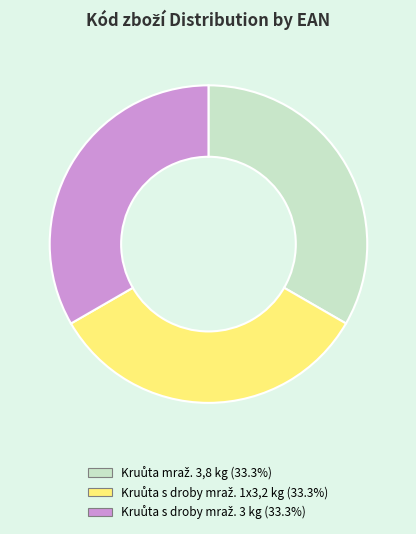

Is there a majority slice in this chart?

No